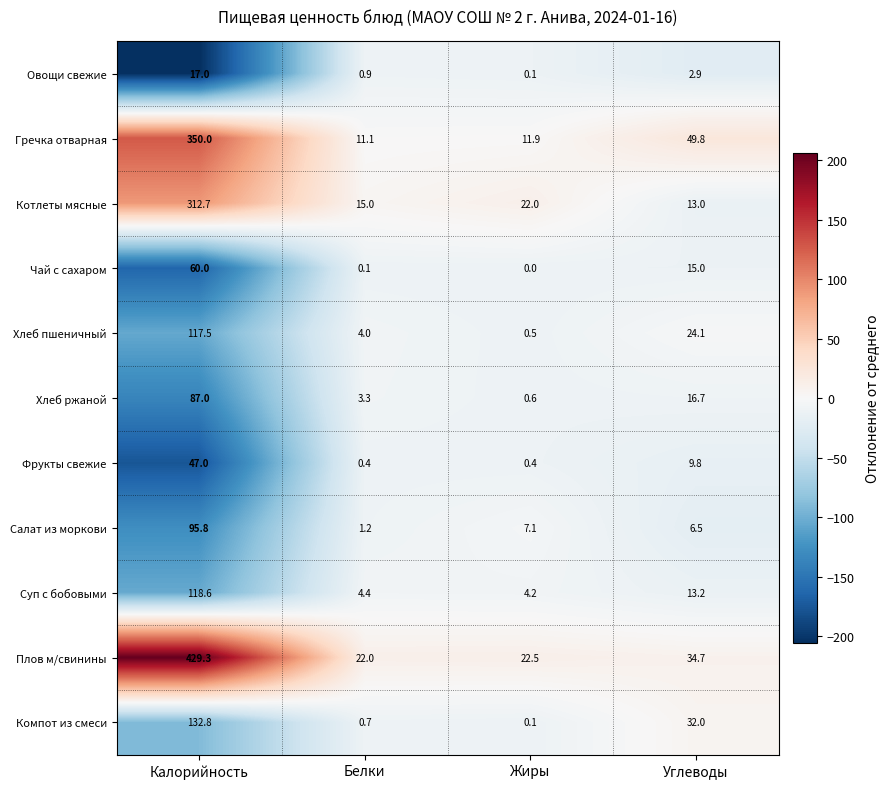

Which series has the largest range (max minus min)?

Плов м/свинины